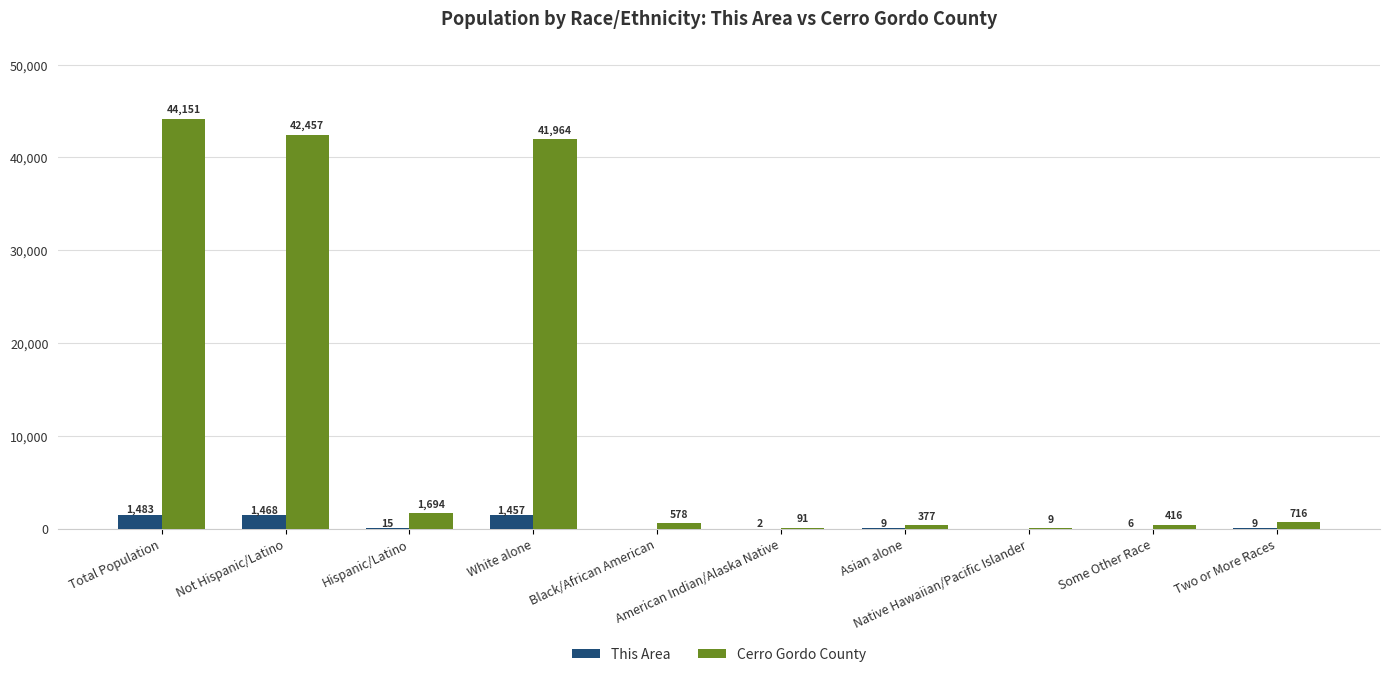

What is the total value across all series at Hispanic/Latino?

1709